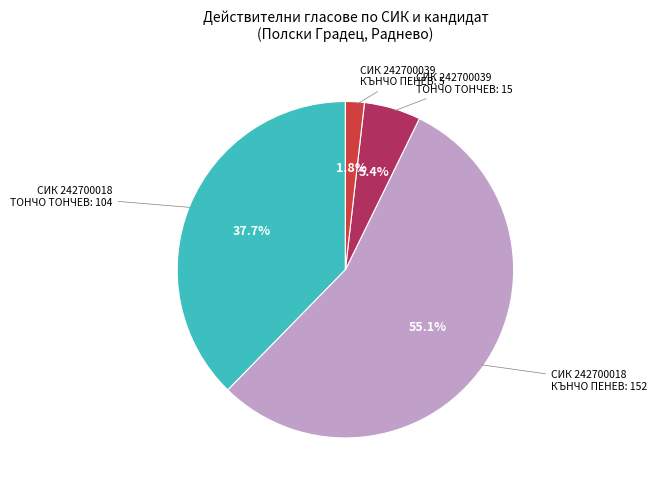

How many slices are in this pie chart?

4